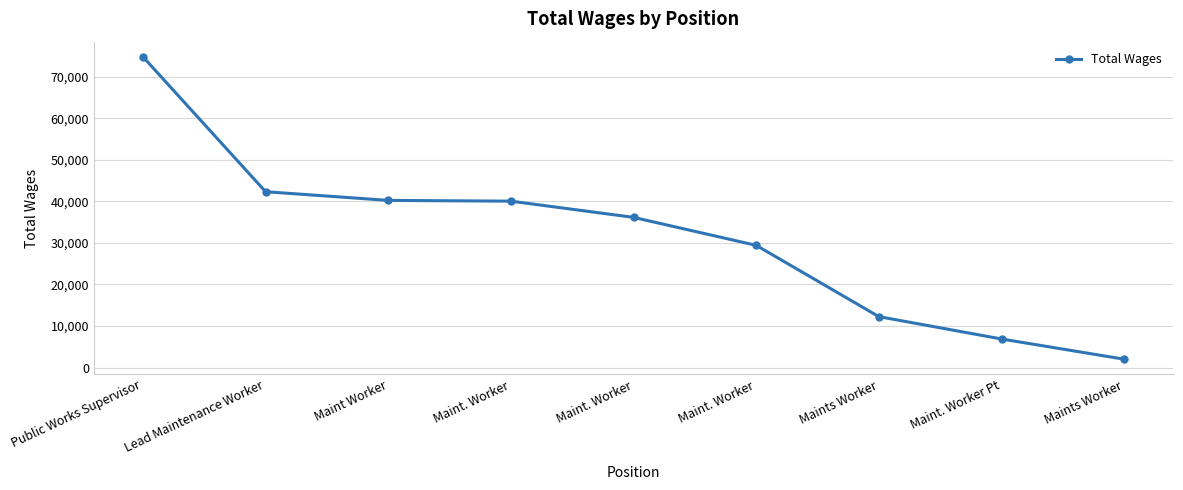

What is the maximum value shown in the chart?

74763